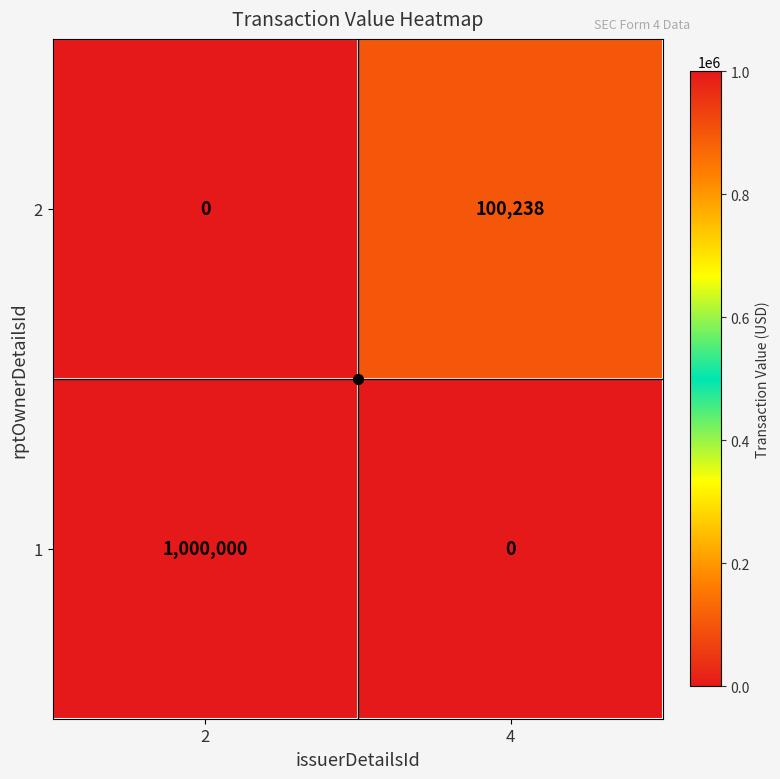

What is the sum of all 1 values?

1000000